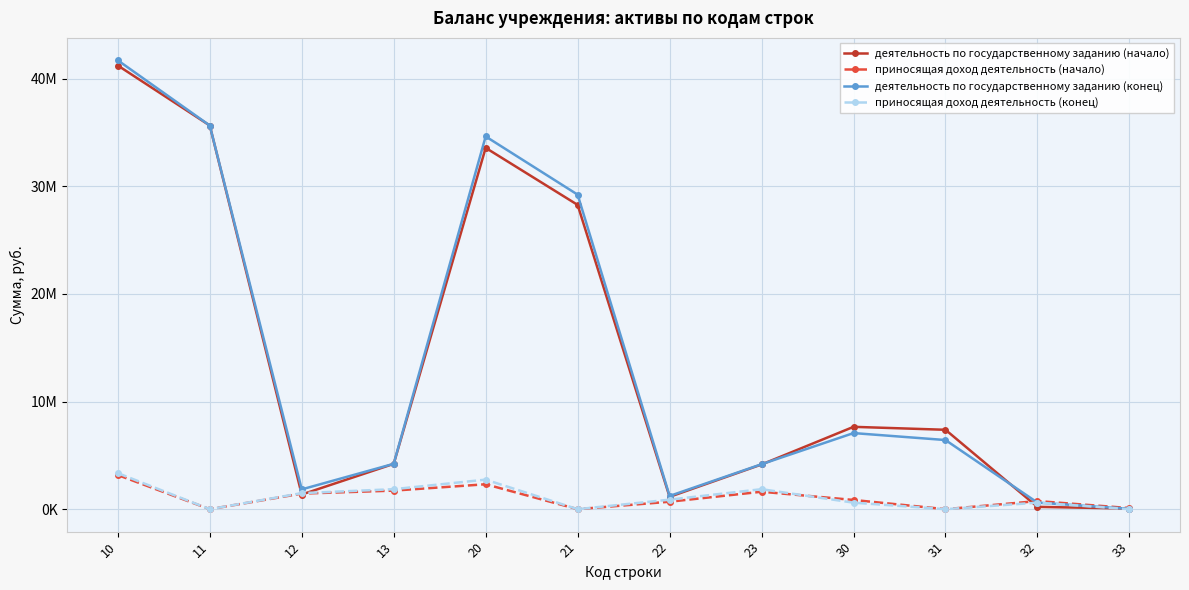

What is the greatest value displayed?

41706928.6